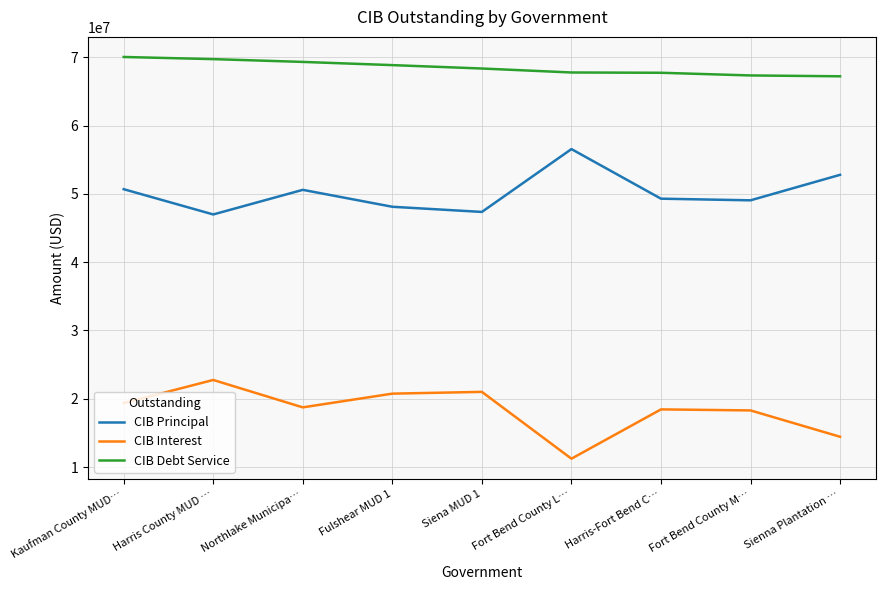

Count the number of data series in this chart.

3